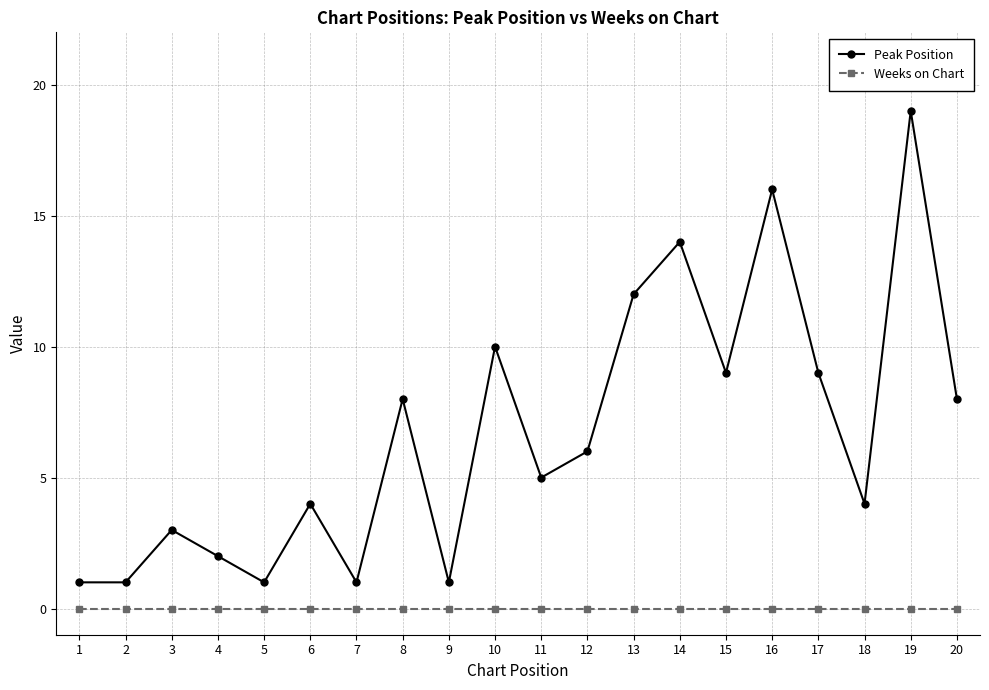

Reading left to right, list all the values displayed in this chart.

Peak Position: 1	1	3	2	1	4	1	8	1	10	5	6	12	14	9	16	9	4	19	8
Weeks on Chart: 0	0	0	0	0	0	0	0	0	0	0	0	0	0	0	0	0	0	0	0